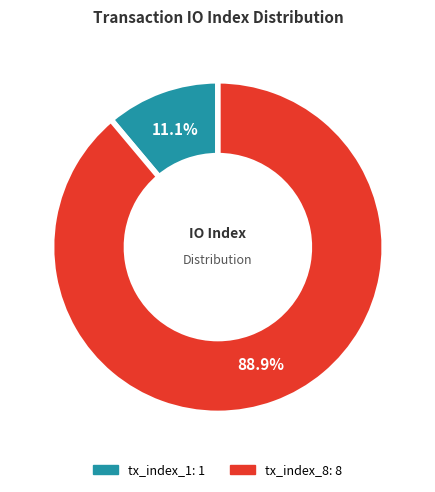

What percentage is the tx_index_1 slice, to the nearest percent?

11%